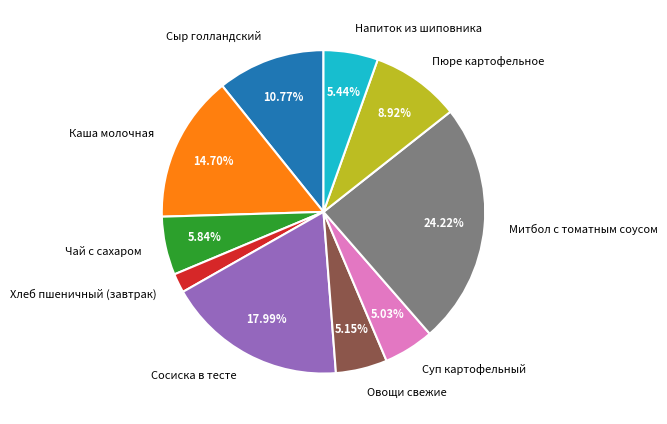

Is there a majority slice in this chart?

No